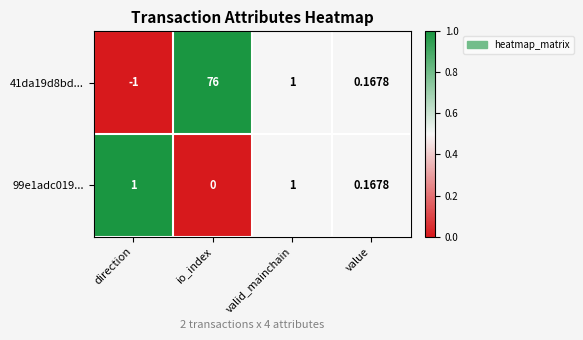

Which series has the largest range (max minus min)?

41da19d8bd...